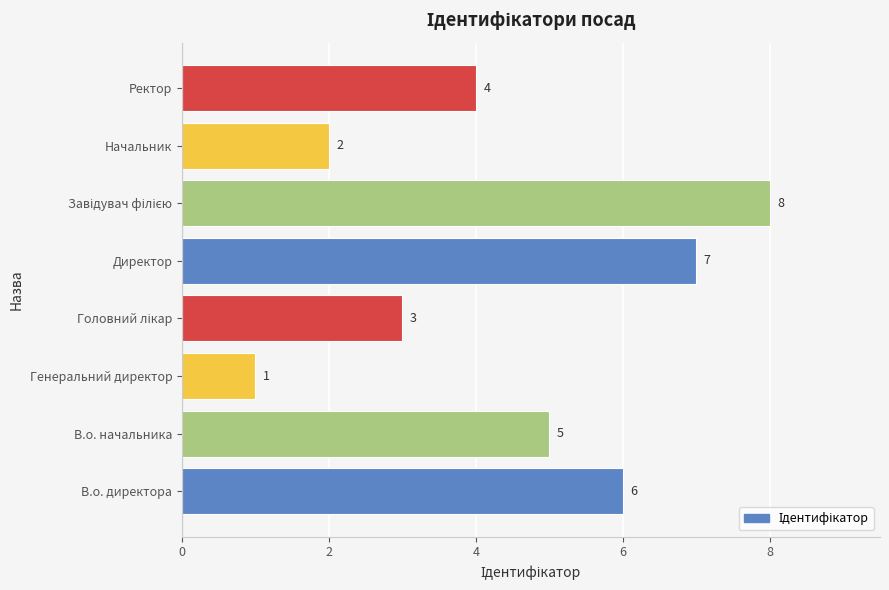

What is the sum of all values?

36